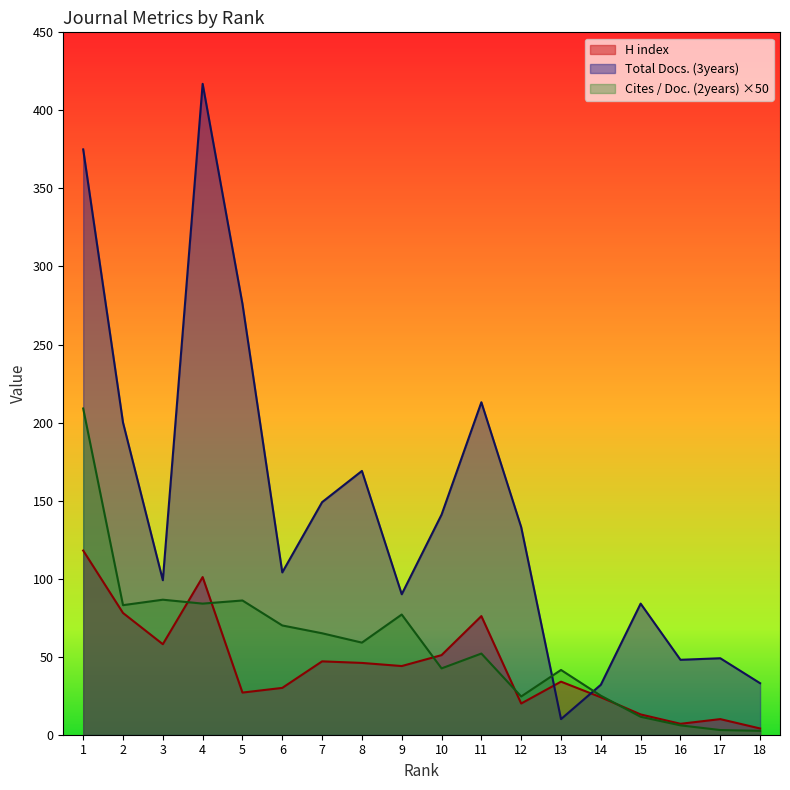

Count the number of categories in the chart.

18